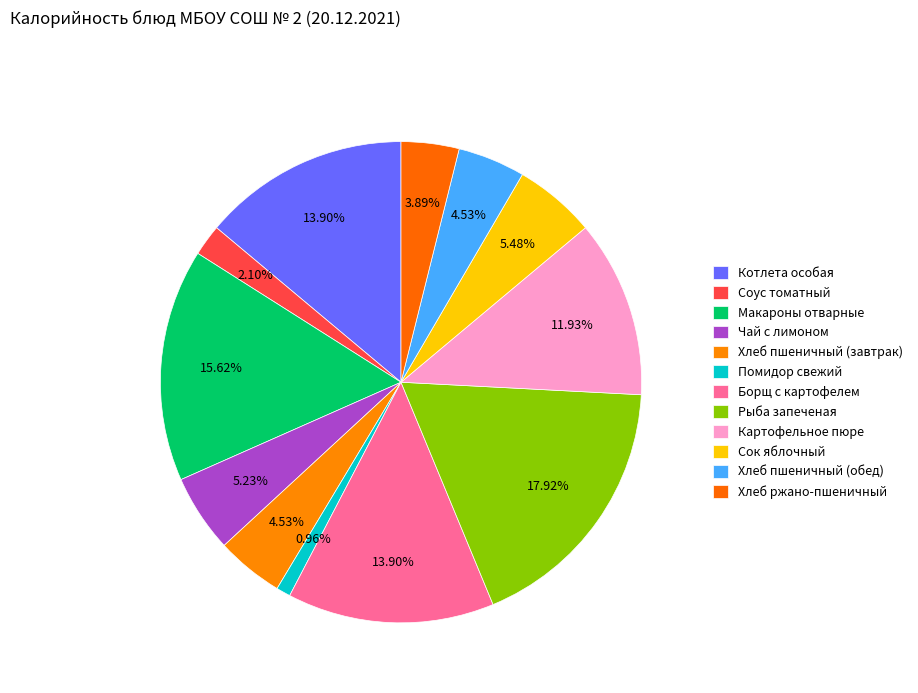

Which has a higher value, Макароны отварные or Борщ с картофелем?

Макароны отварные